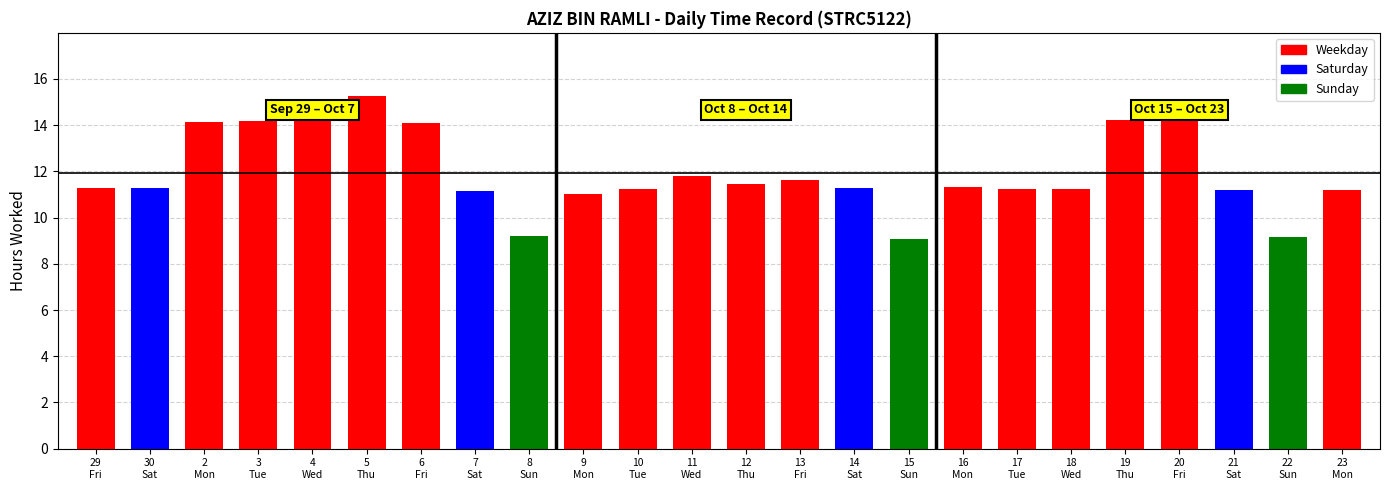

Reading left to right, what are all the values shown in this chart?

11.3	11.3	14.1	14.2	14.2	15.2	14.1	11.1	9.2	11.0	11.2	11.8	11.5	11.6	11.3	9.1	11.3	11.2	11.2	14.2	14.3	11.2	9.2	11.2